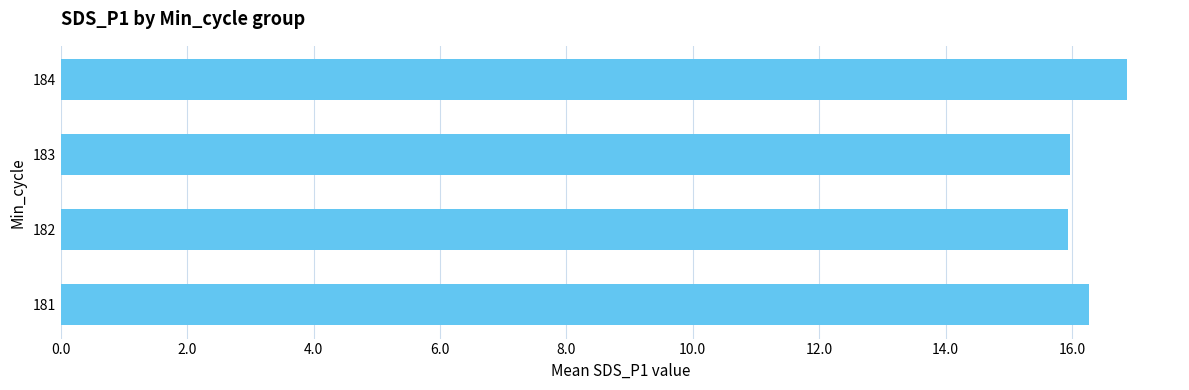

Read the value at 184.

16.9